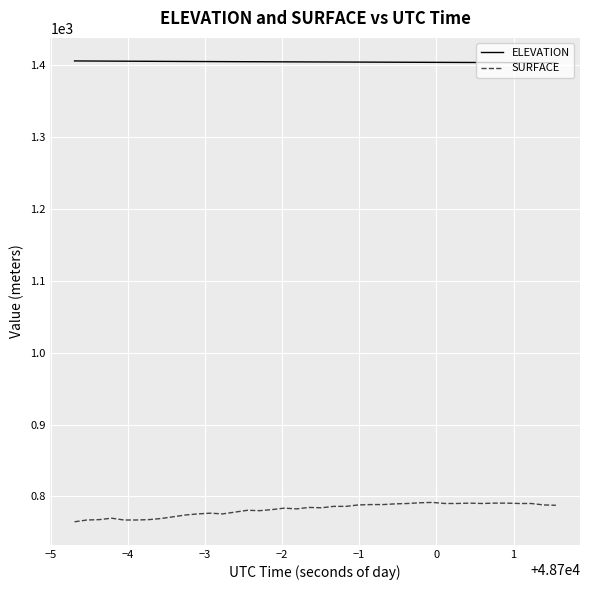

Rank the series by their average value, from highest to lowest.

ELEVATION, SURFACE